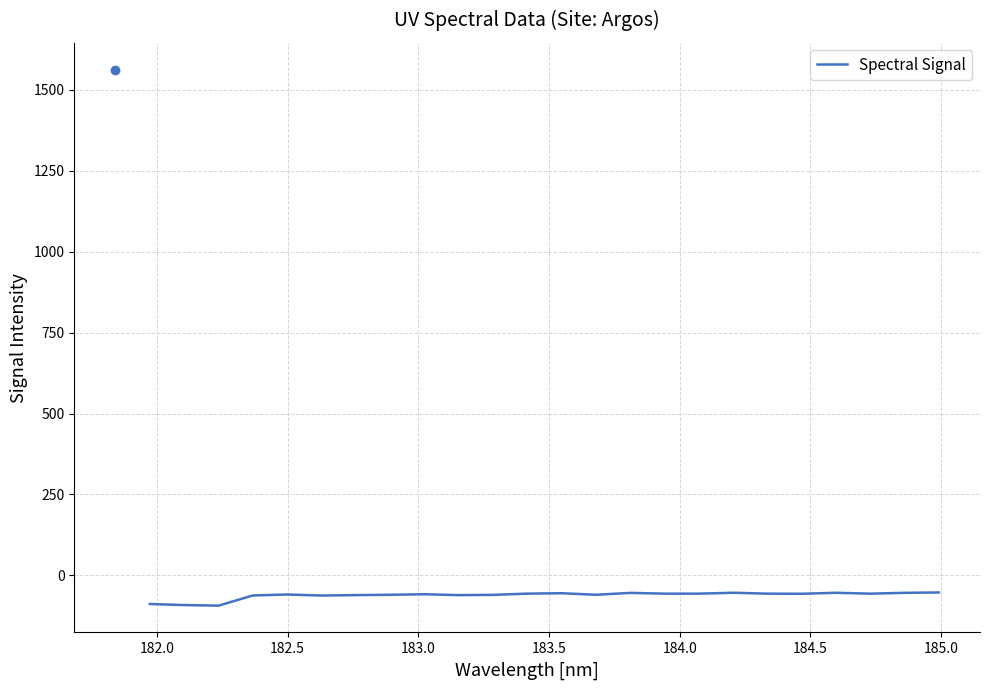

What is the smallest value displayed?

-93.2